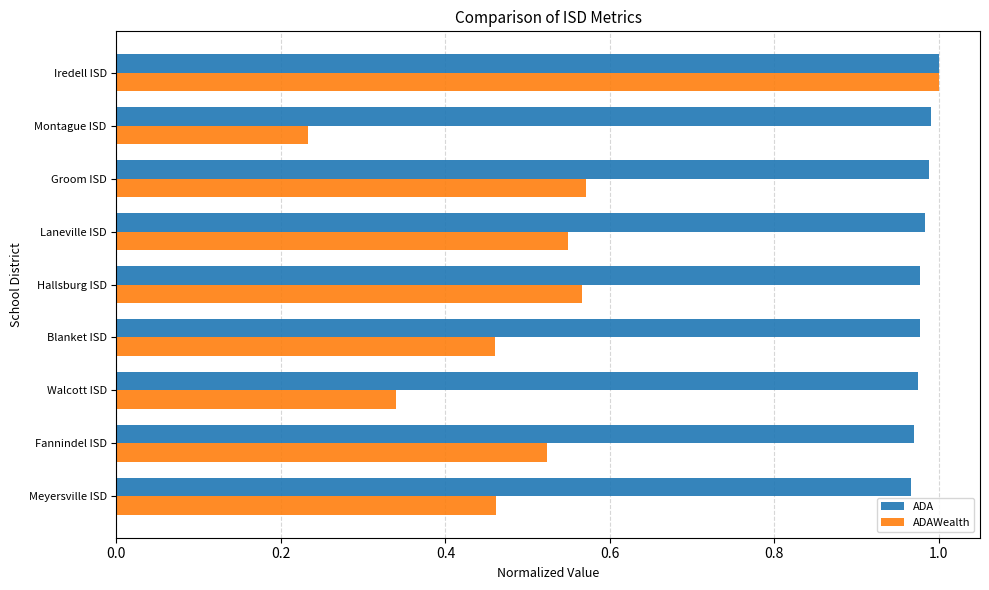

What are all the series names shown in the legend?

ADA, ADAWealth